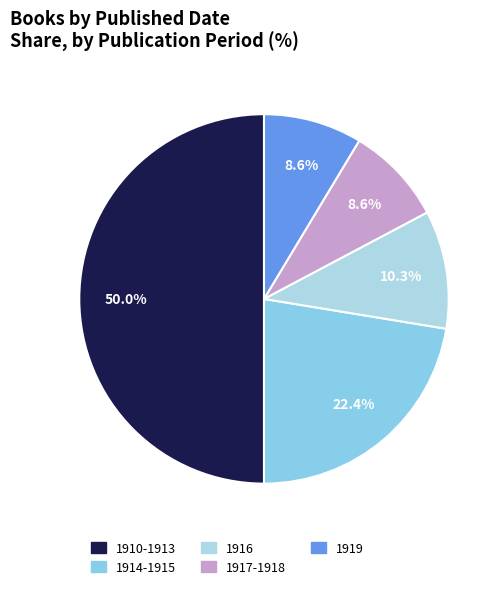

What is the largest slice in the pie chart?

1910-1913